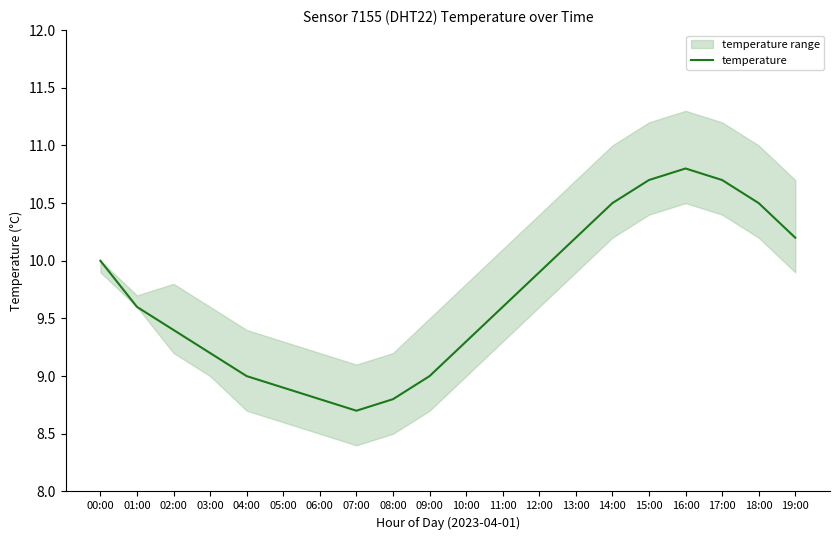

Where is the first local minimum?

07:00